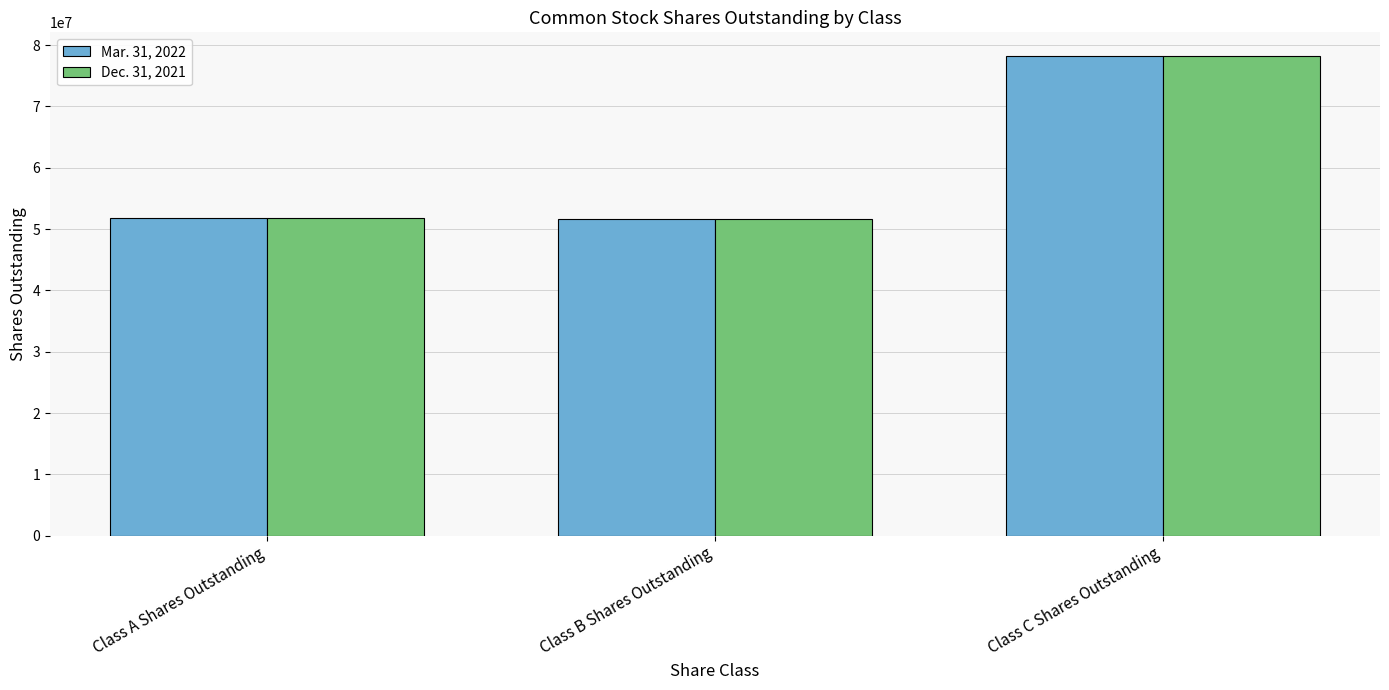

What is the difference between the maximum and minimum values in the Mar. 31, 2022 series?

26526156